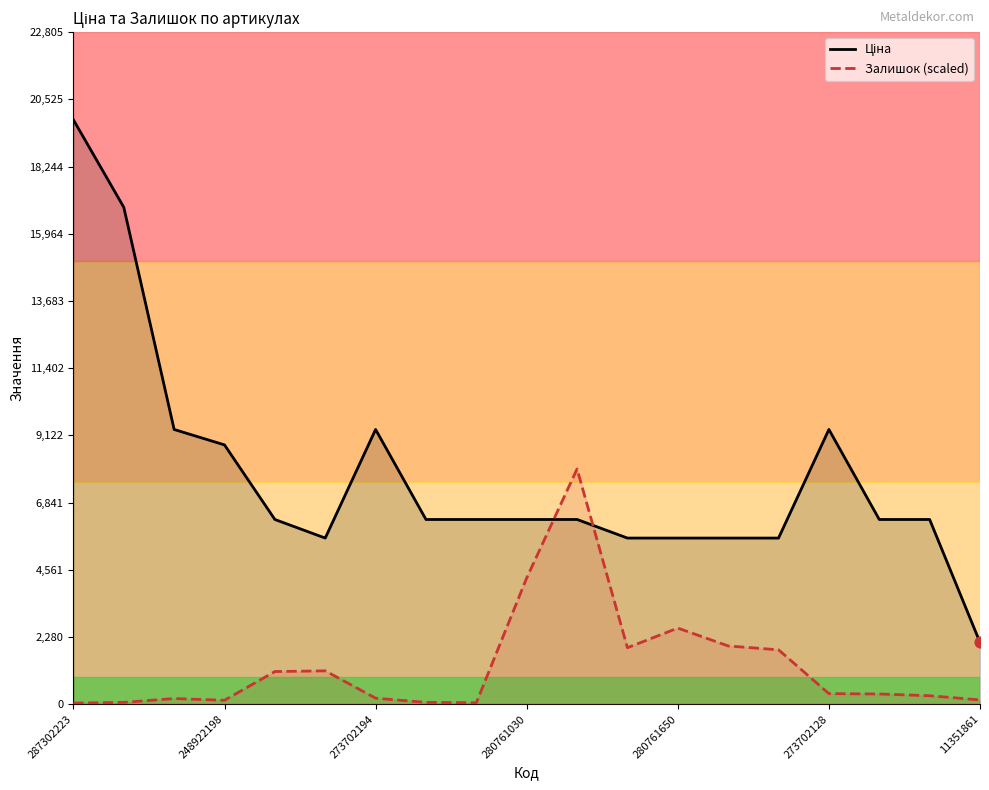

What are all the series names shown in the legend?

Ціна, Залишок (scaled)